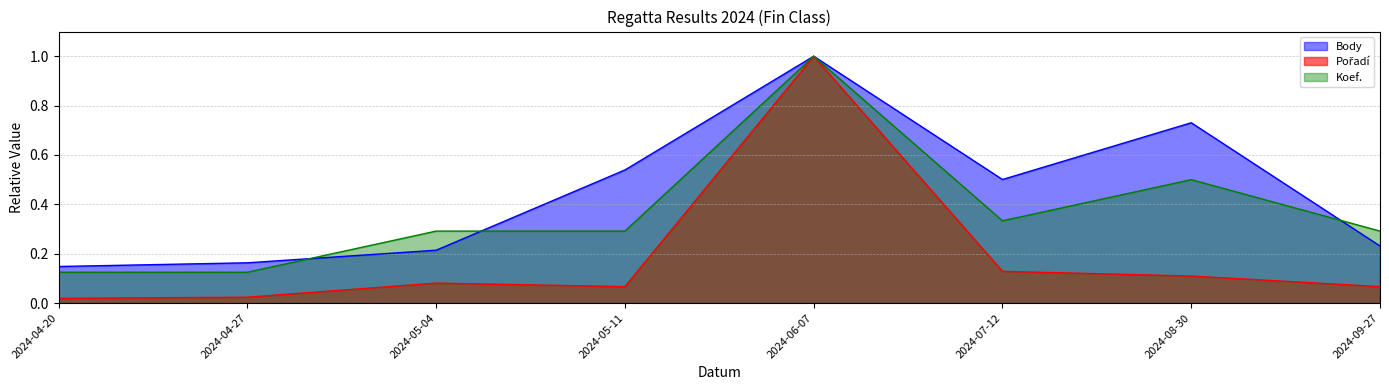

Rank the categories by Pořadí value from lowest to highest.

2024-04-20, 2024-04-27, 2024-05-11, 2024-09-27, 2024-05-04, 2024-08-30, 2024-07-12, 2024-06-07